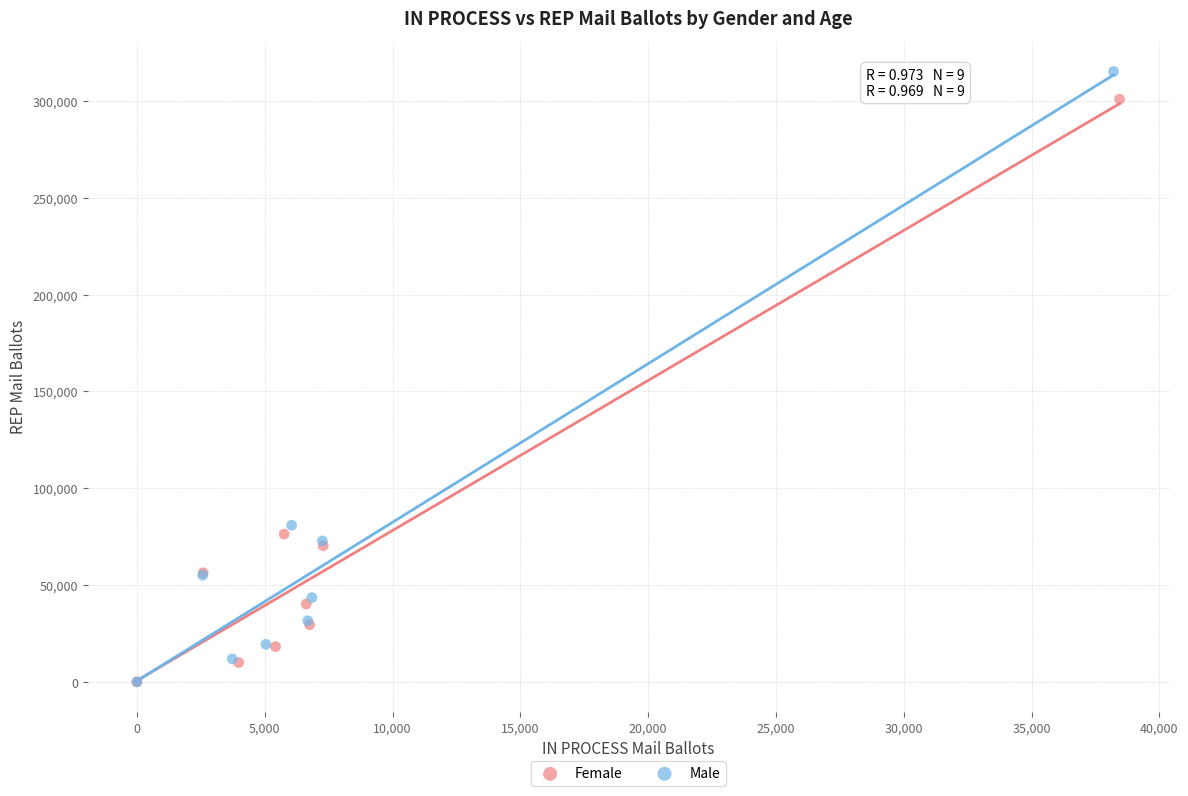

Which series reaches the maximum Y coordinate?

Male